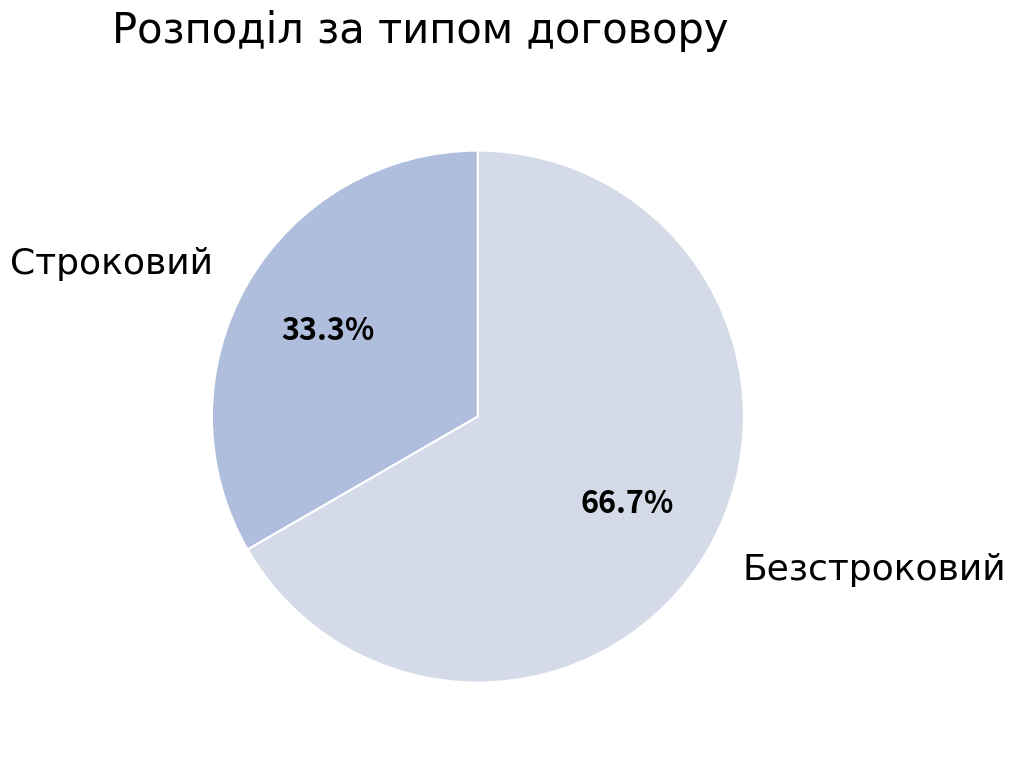

Is there a majority slice in this chart?

Yes